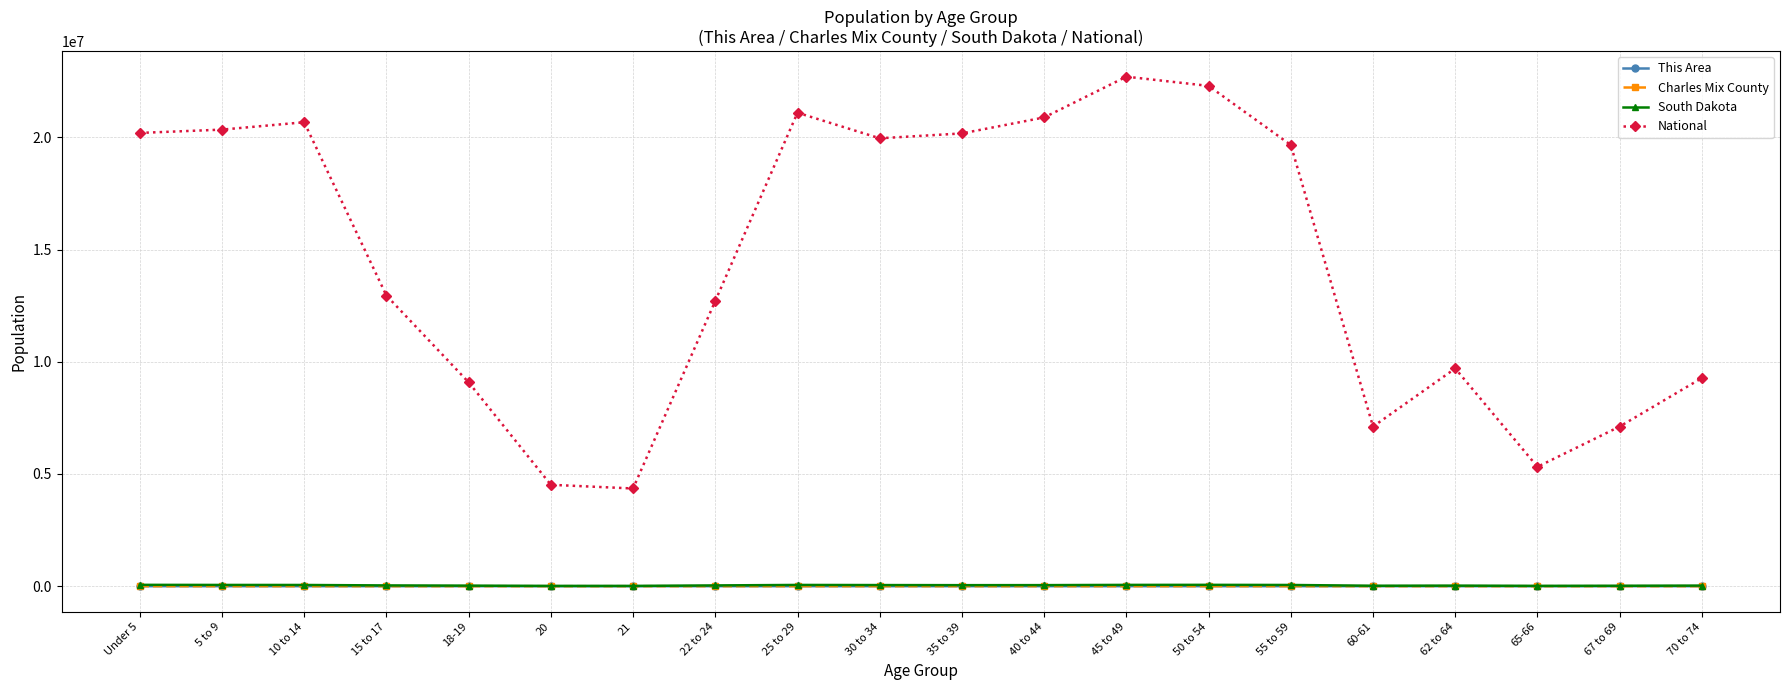

What is the label of the 19th point from the right?

5 to 9